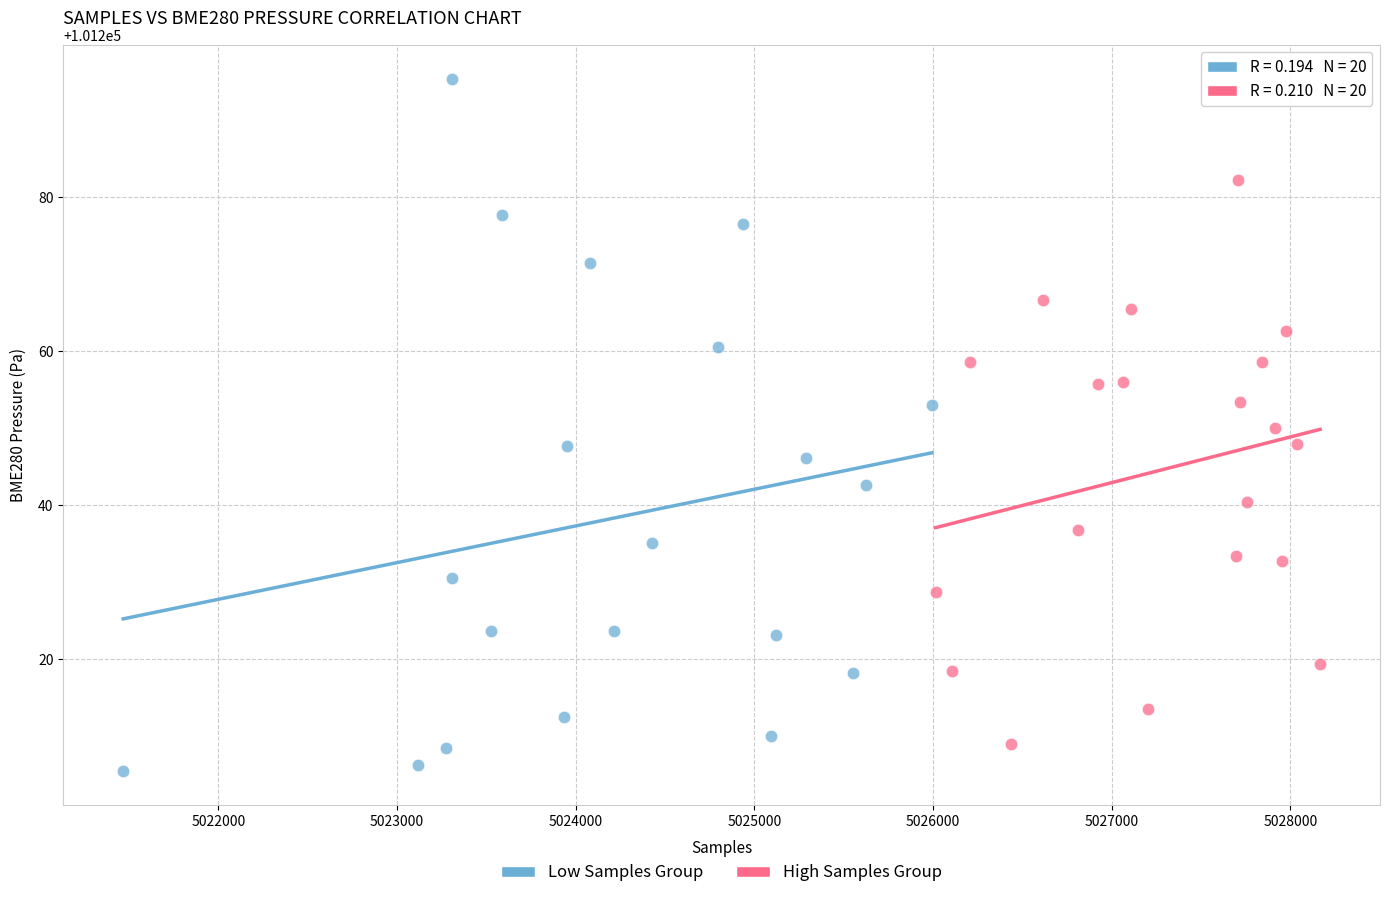

Which series contains the highest Y value?

Low Samples Group